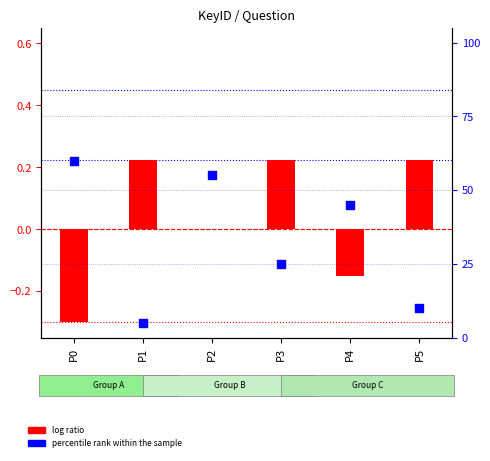

What is the change in value from P2 to P5?

-45.0